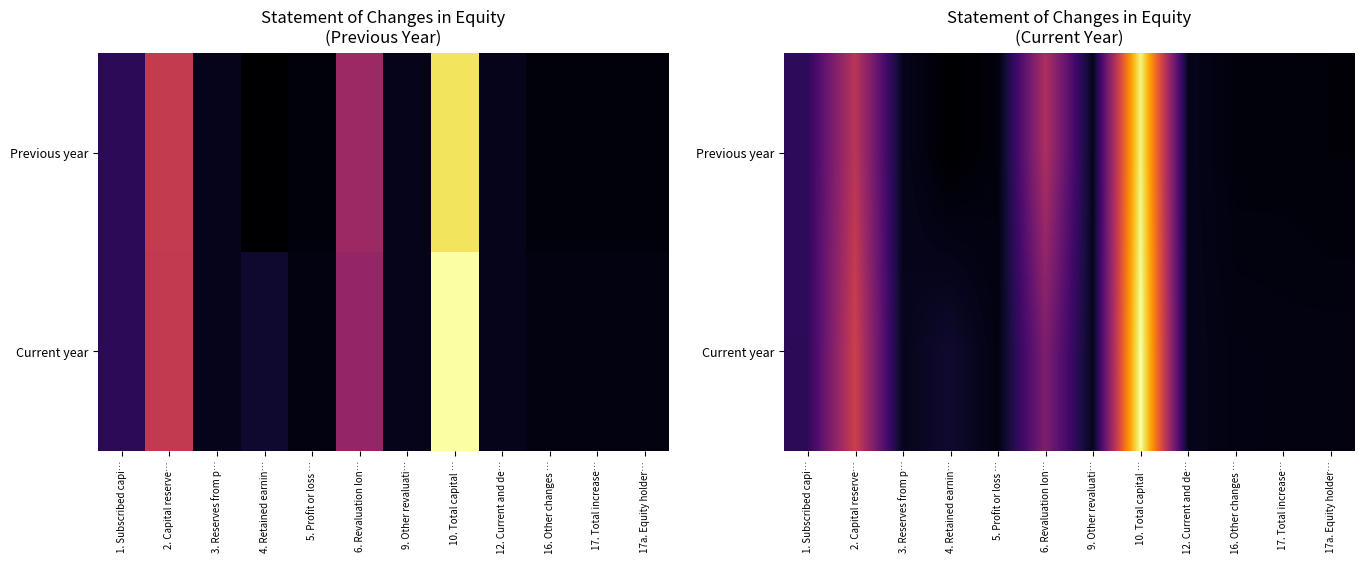

The Current year series shows 0.1 at 4. Retained earnin…. True or false?

False